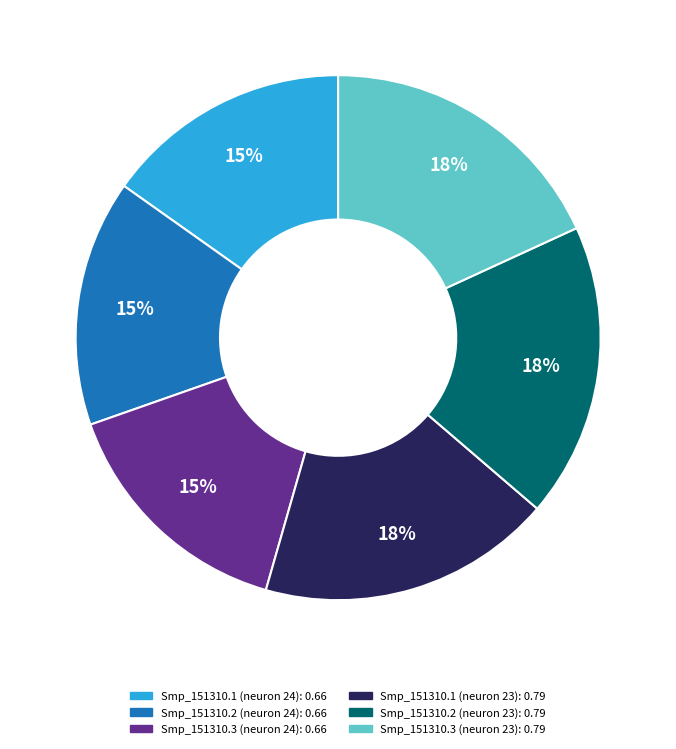

Between Smp_151310.1 (neuron 24) and Smp_151310.2 (neuron 23), which is larger?

Smp_151310.2 (neuron 23)